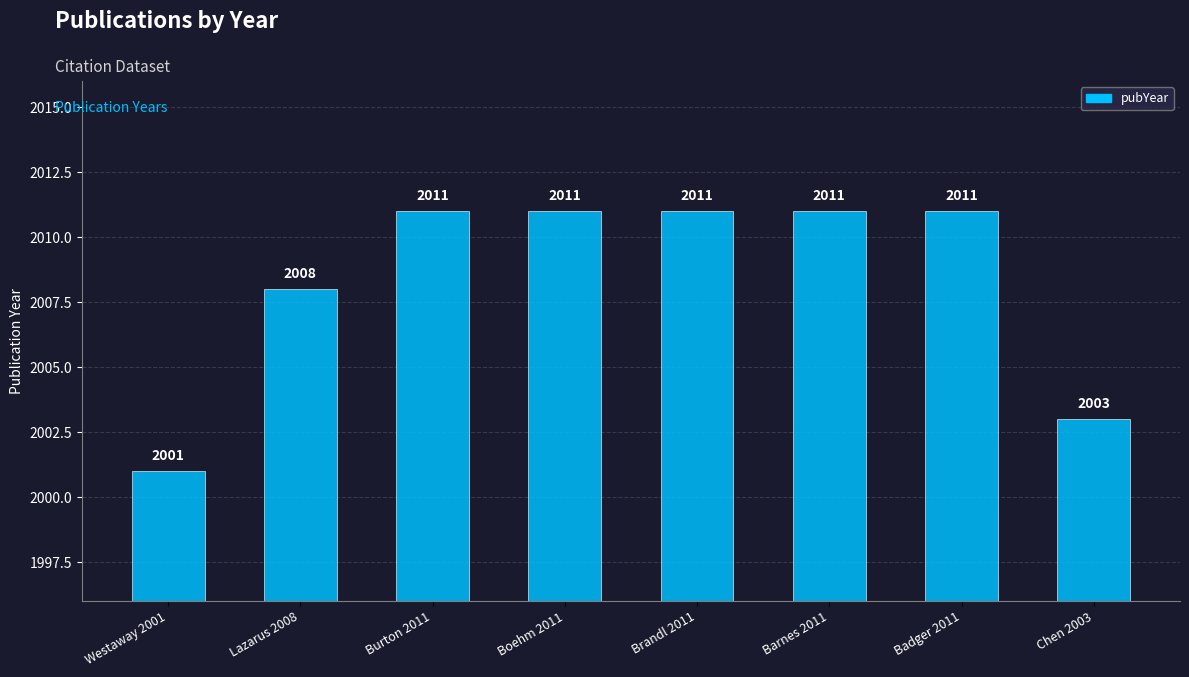

What is the label of the 6th bar from the right?

Burton 2011